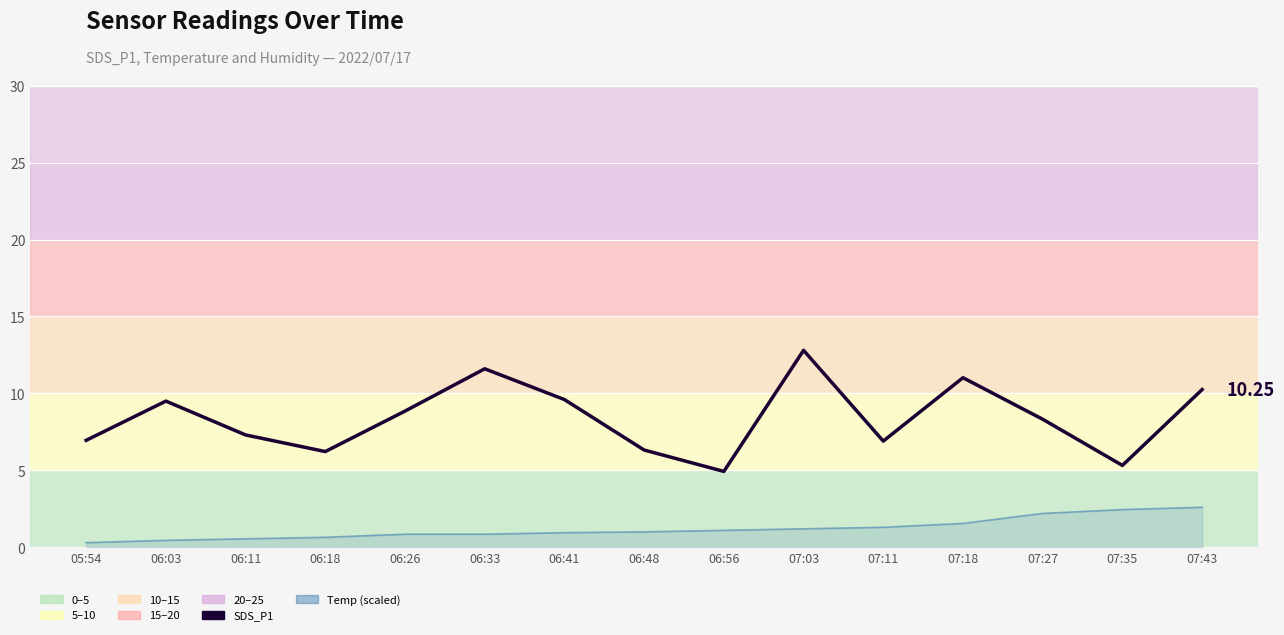

How many points are higher than both their immediate neighbors (excluding endpoints)?

4